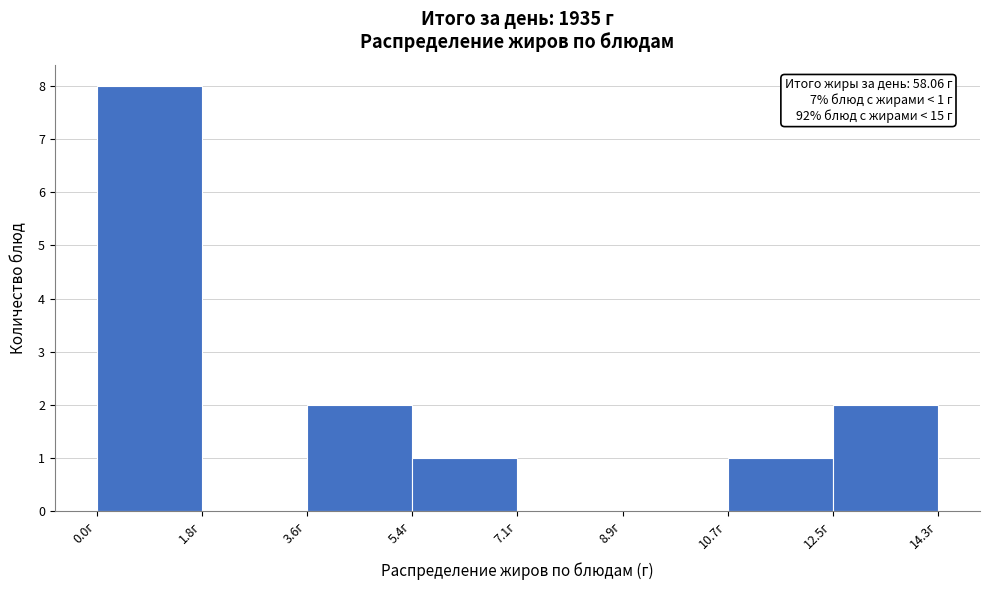

Over which range of the x-axis is the bar tallest?

0.0 to 1.8